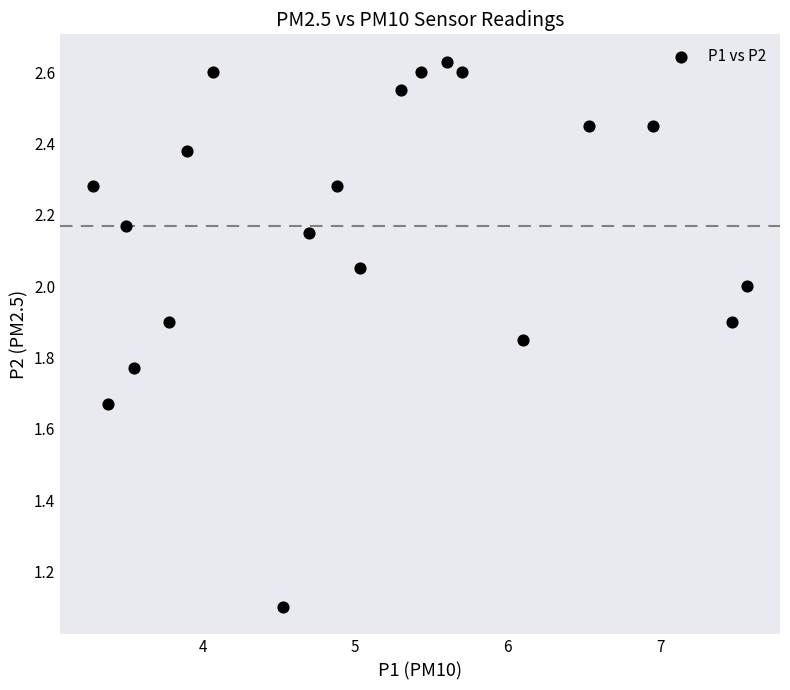

What is the range of X values (max minus min)?

4.3